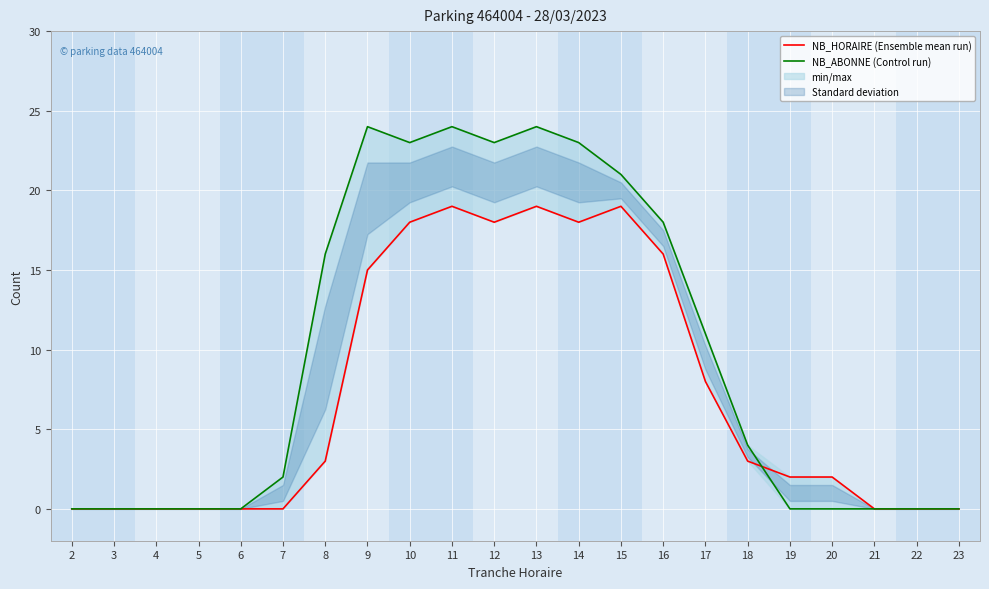

What is the value of the NB_HORAIRE (Ensemble mean run) point at the 12th from the left?

19